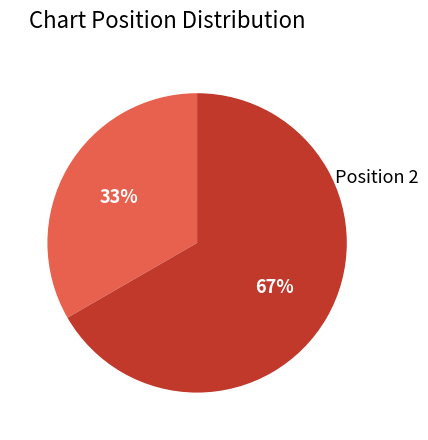

Approximately how many times larger is the value at Position 2 compared to Position 1?

2.0